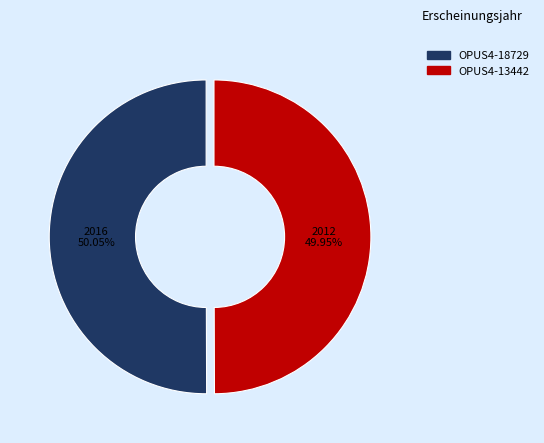

The OPUS4-13442 slice represents 40% of the pie. True or false?

False